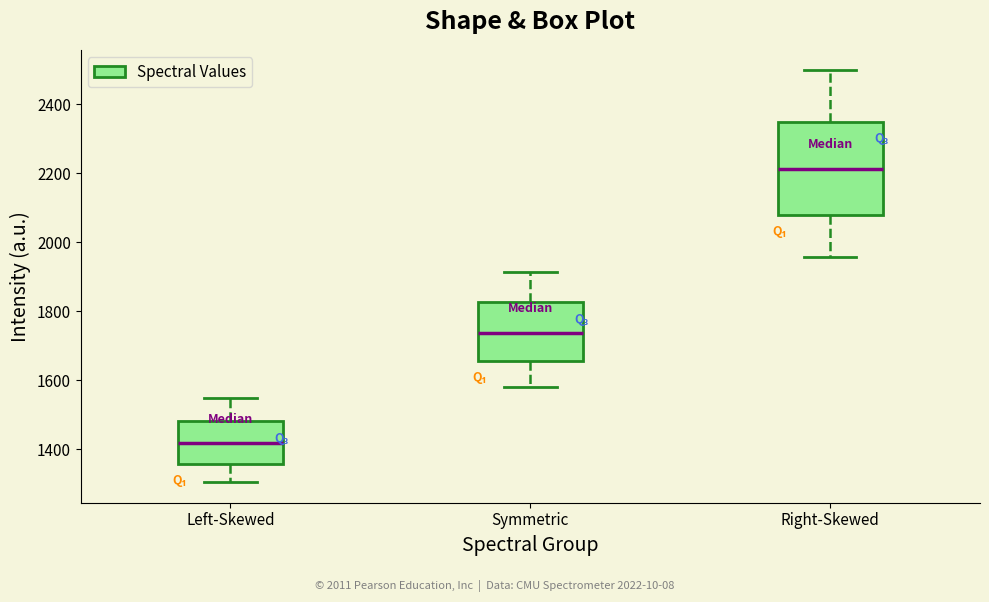

Reading left to right, read every box against the y-axis: the position of its median line, the range the box covers, and the ends of its whiskers. The values are not printed on the chart, so give them approximately, as read against the axis.

Left-Skewed: median 1420, box 1360 to 1480, whiskers 1300 to 1540
Symmetric: median 1740, box 1660 to 1820, whiskers 1580 to 1920
Right-Skewed: median 2220, box 2080 to 2360, whiskers 1960 to 2500